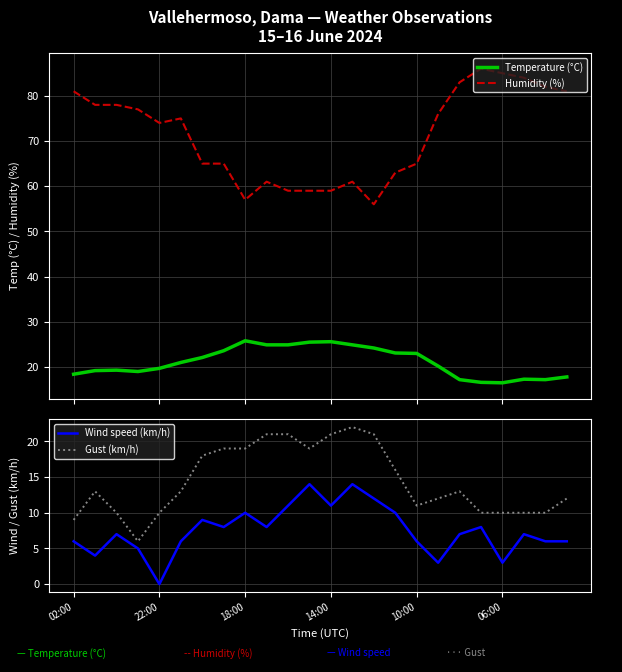

True or false: Temperature (°C) and Humidity (%) cross at least once.

False